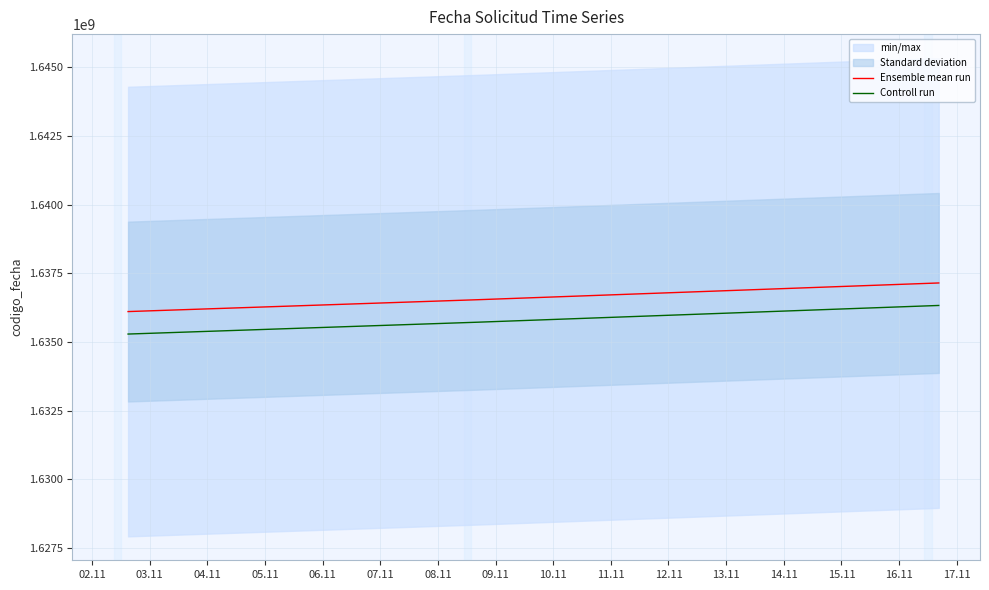

What is the lowest value of the Ensemble mean run series?

1636108694.0